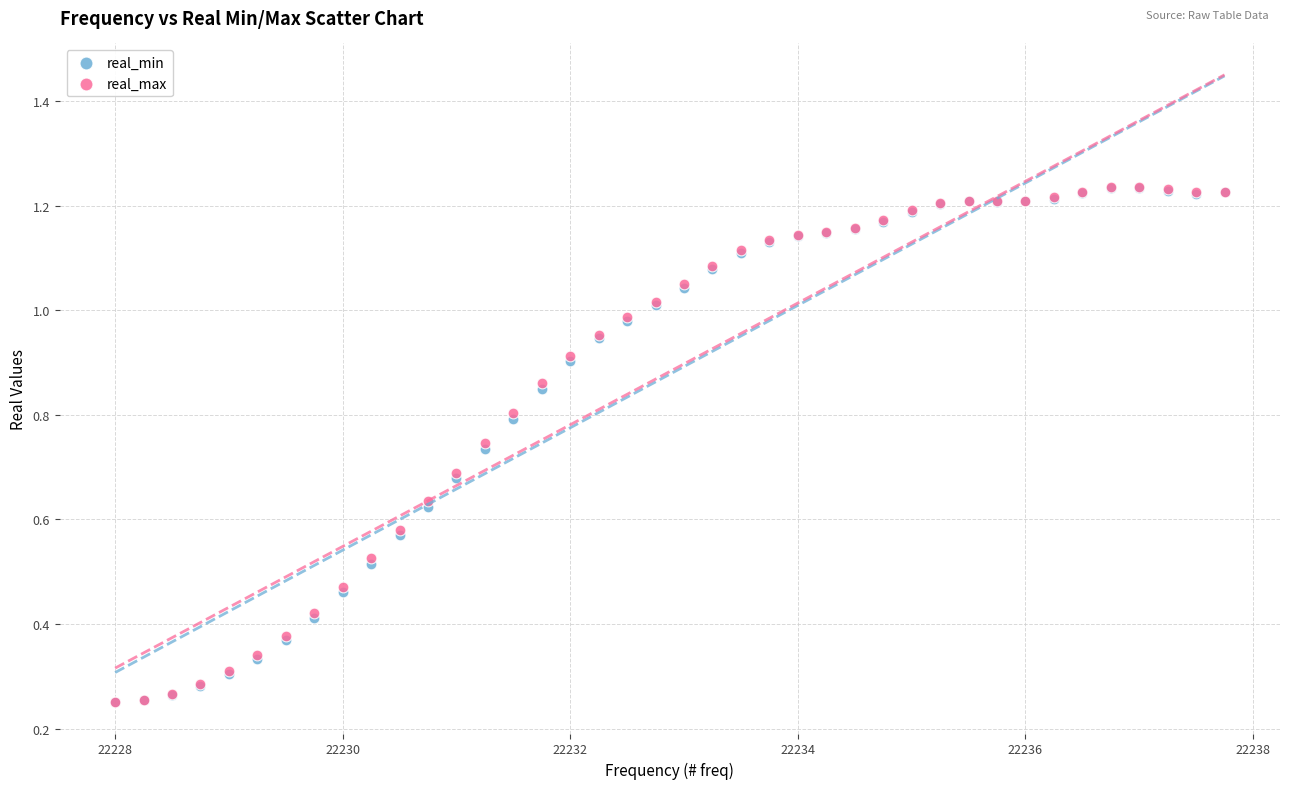

What are all the series names shown in the legend?

real_min, real_max